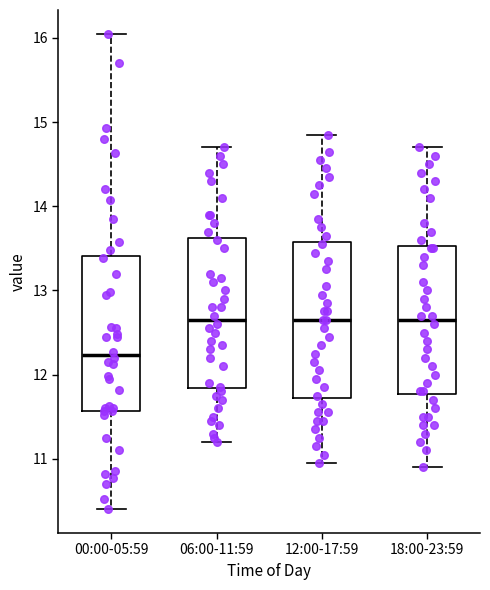

Reading left to right, read every box against the y-axis: the position of its median line, the range the box covers, and the ends of its whiskers. The values are not printed on the chart, so give them approximately, as read against the axis.

00:00-05:59: median 12.2, box 11.6 to 13.4, whiskers 10.4 to 16.1
06:00-11:59: median 12.7, box 11.8 to 13.6, whiskers 11.2 to 14.7
12:00-17:59: median 12.7, box 11.7 to 13.6, whiskers 11.0 to 14.9
18:00-23:59: median 12.7, box 11.8 to 13.5, whiskers 10.9 to 14.7